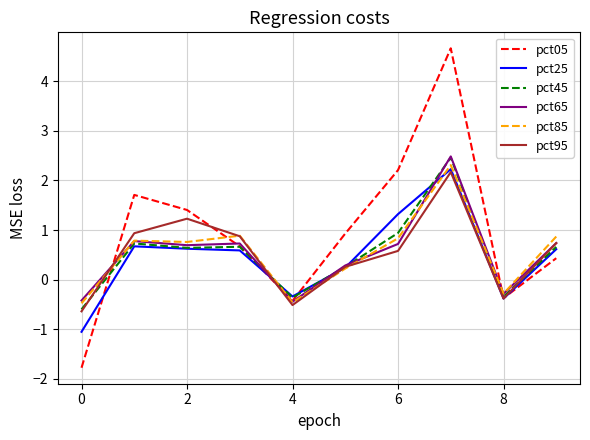

What is the maximum value for pct45?

2.5